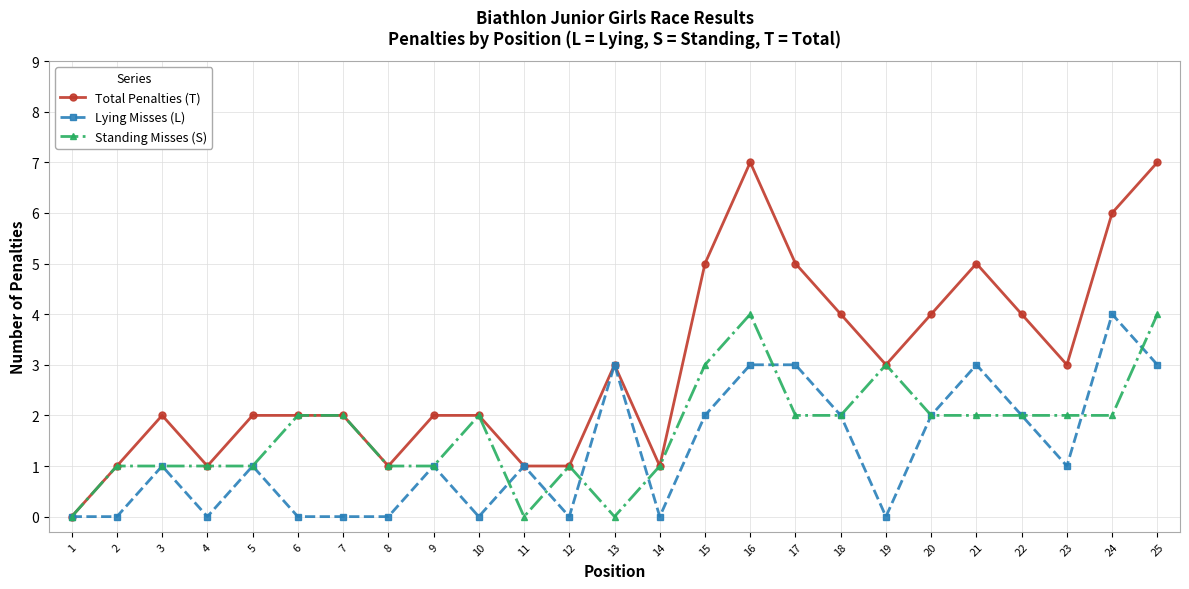

Where is the first local maximum for Lying Misses (L)?

3